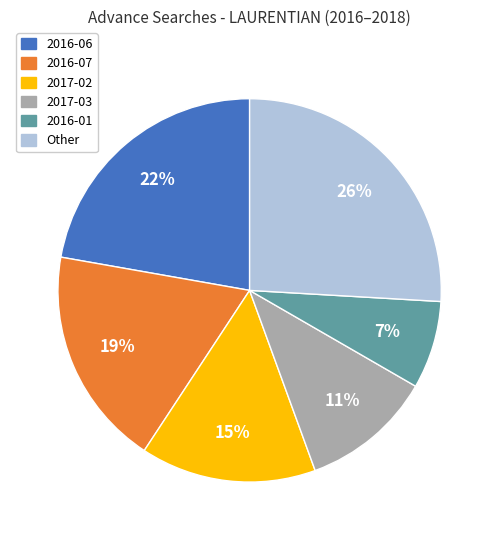

How many segments does this pie chart have?

6